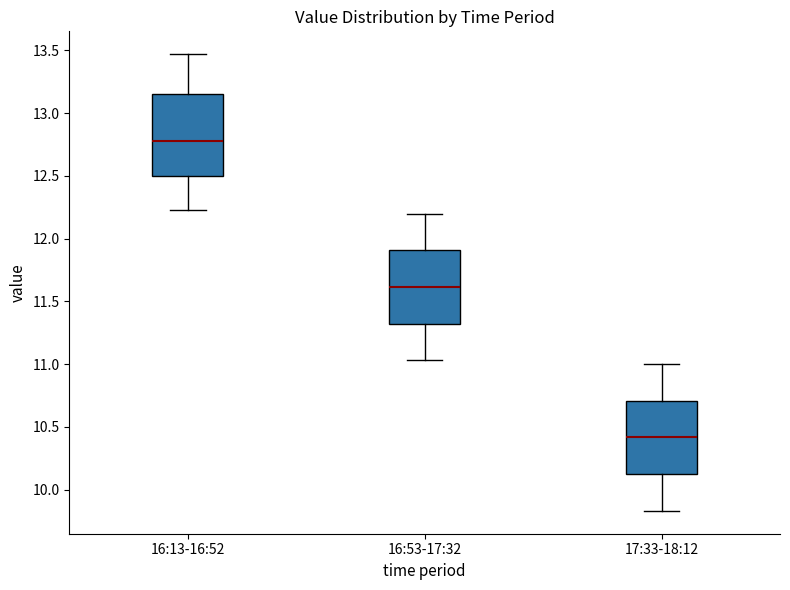

Which box's median line is the highest?

16:13-16:52